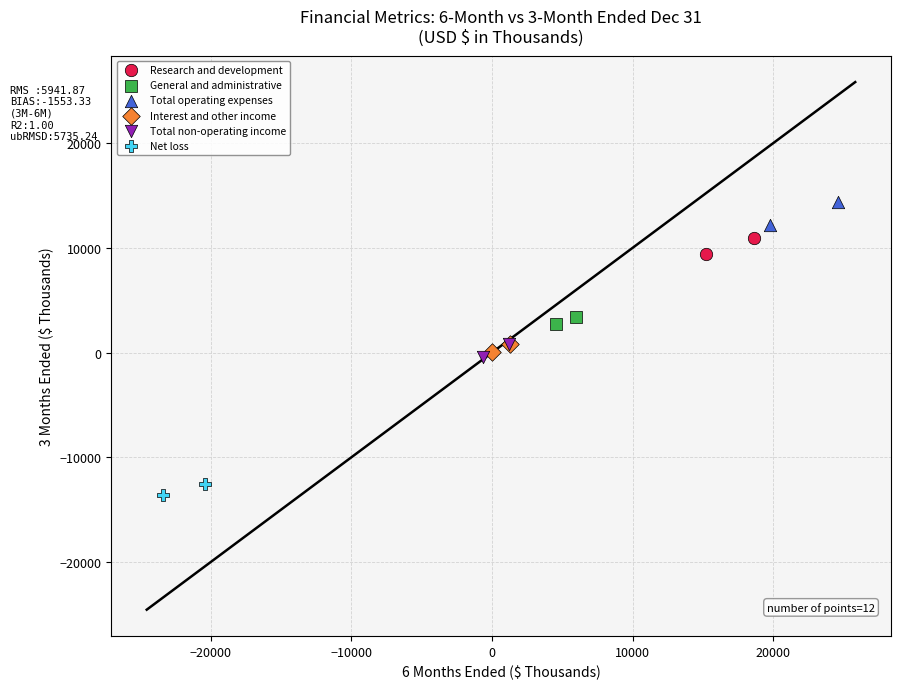

Which series has the widest spread of Y values?

Total operating expenses